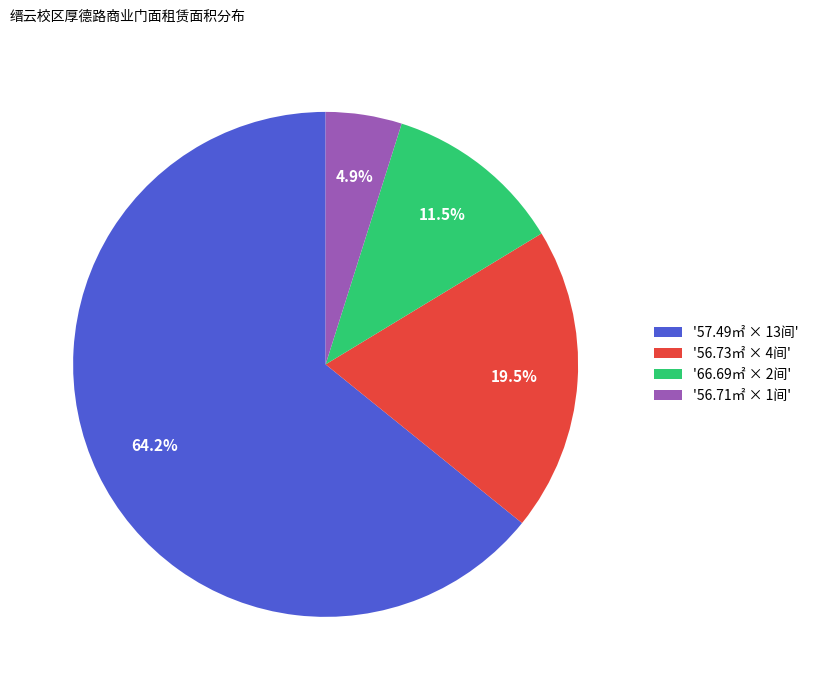

Does any single category account for the majority?

Yes